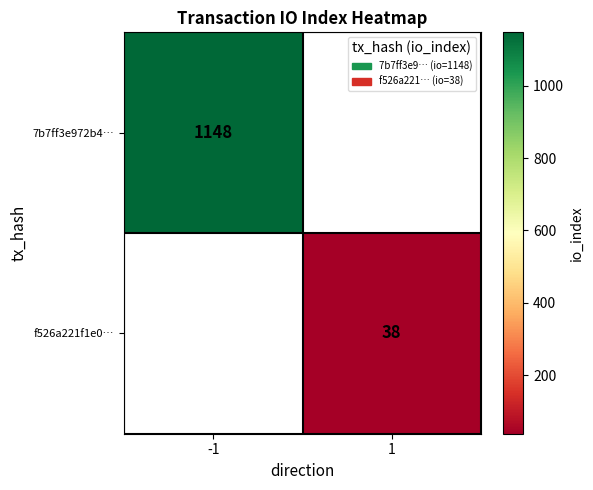

The f526a221f1e0… series shows 38 at 1. True or false?

True